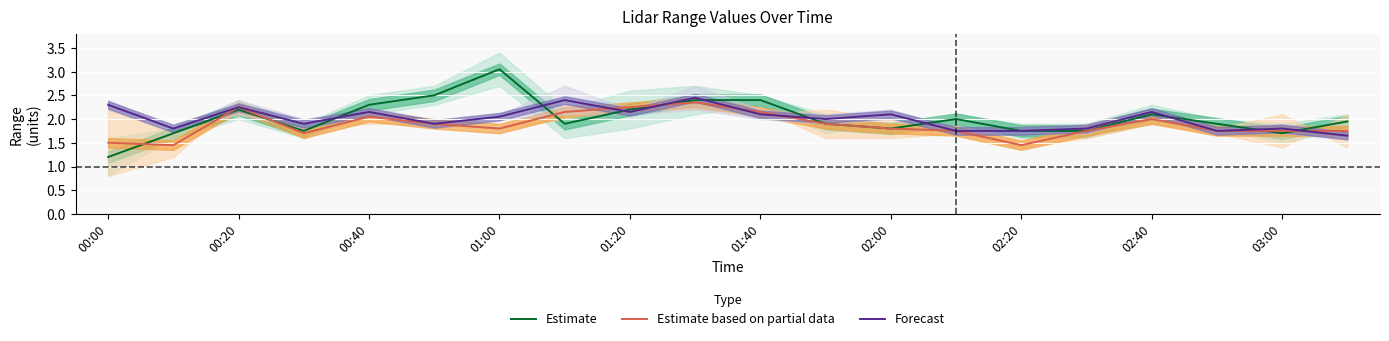

Is it true that Forecast equals 2.1 at 02:00?

True